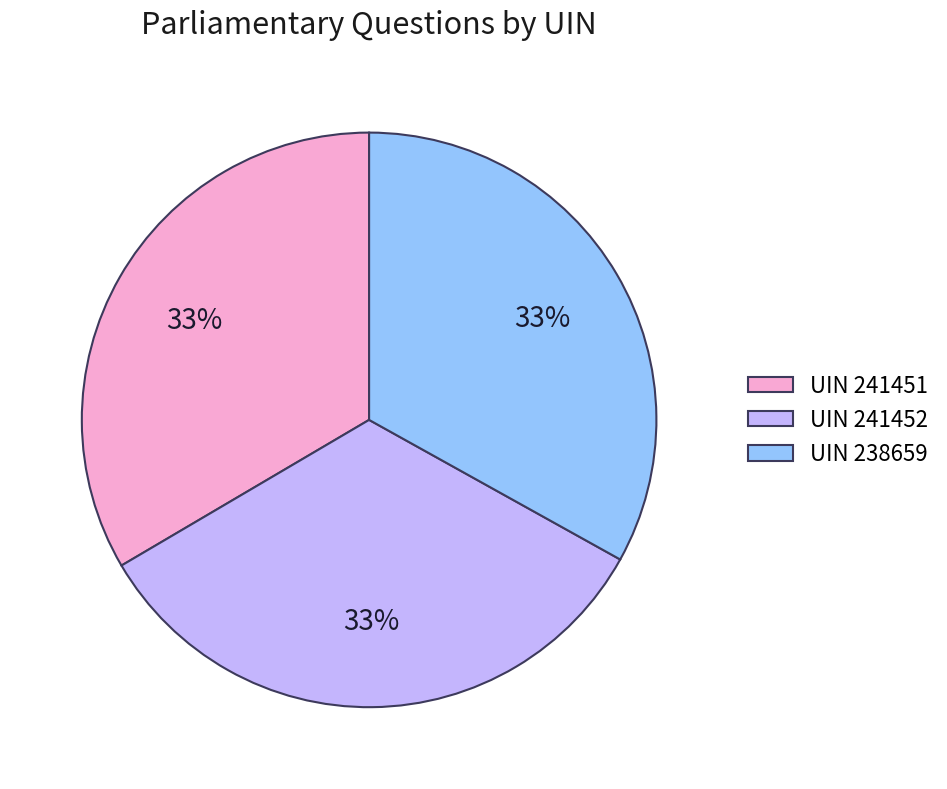

What is the ratio of the value at UIN 241451 to the value at UIN 241452?

1.0